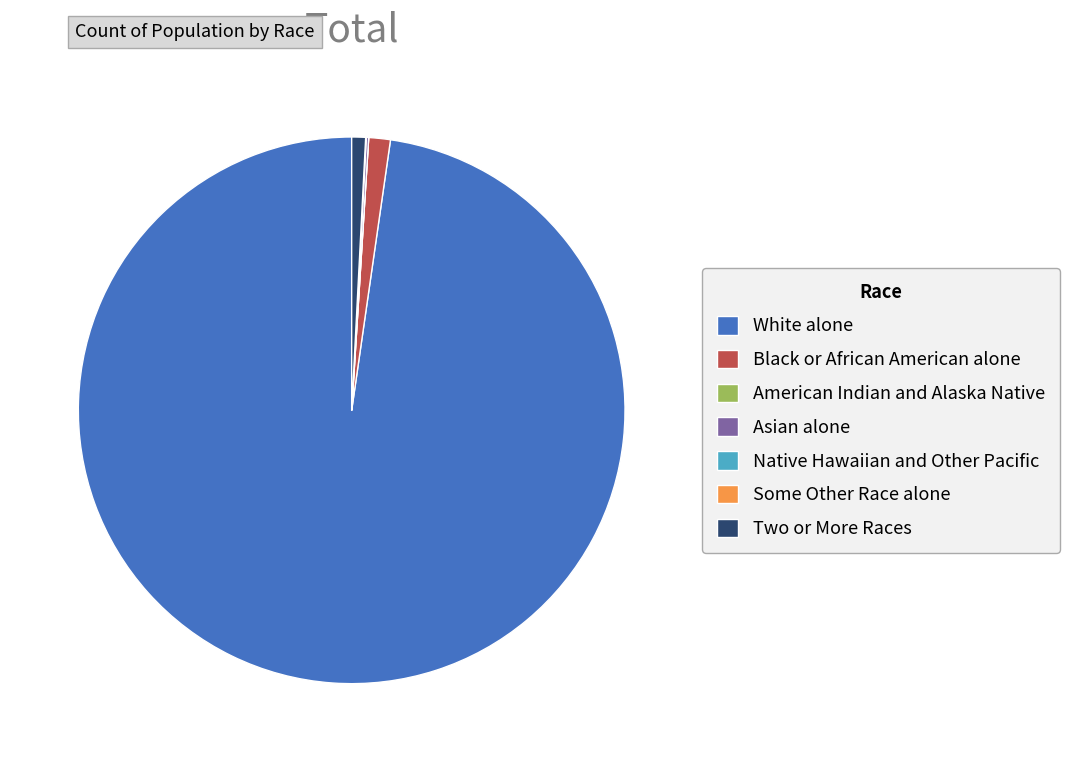

Between White alone and Black or African American alone, which is larger?

White alone